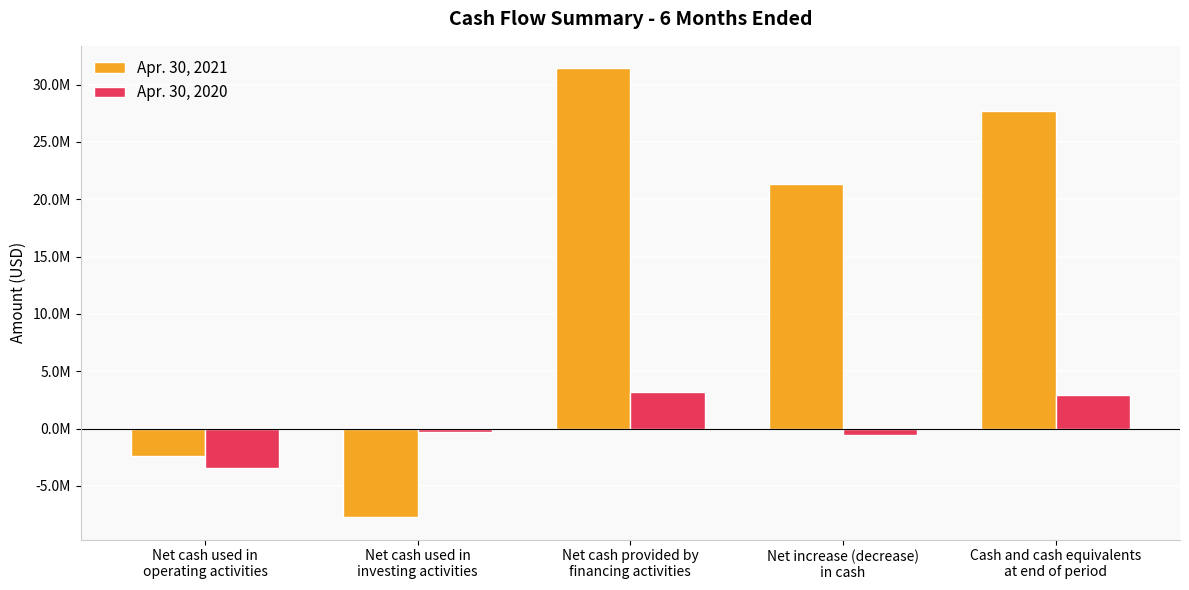

Are the bars horizontal?

No